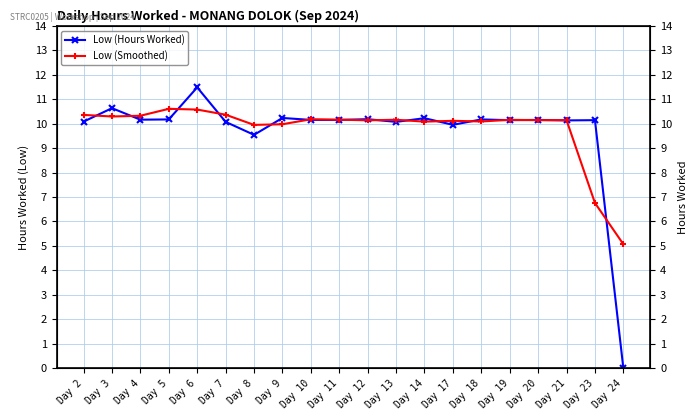

Reading right to left, extract all data points from this chart.

Low (Hours Worked): Day 24=0.0	Day 23=10.1	Day 21=10.1	Day 20=10.2	Day 19=10.1	Day 18=10.2	Day 17=9.9	Day 14=10.2	Day 13=10.1	Day 12=10.2	Day 11=10.2	Day 10=10.2	Day 9=10.2	Day 8=9.5	Day 7=10.1	Day 6=11.5	Day 5=10.2	Day 4=10.2	Day 3=10.6	Day 2=10.1
Low (Smoothed): Day 24=5.1	Day 23=6.8	Day 21=10.1	Day 20=10.1	Day 19=10.2	Day 18=10.1	Day 17=10.1	Day 14=10.1	Day 13=10.2	Day 12=10.1	Day 11=10.2	Day 10=10.2	Day 9=10.0	Day 8=9.9	Day 7=10.4	Day 6=10.6	Day 5=10.6	Day 4=10.3	Day 3=10.3	Day 2=10.4